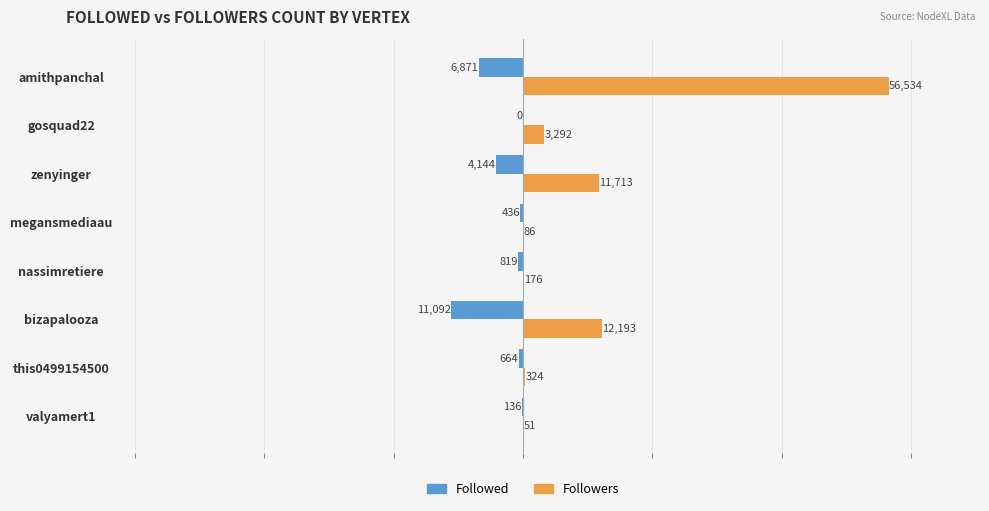

What is the sum of the Followed values at this0499154500 and gosquad22?

-664